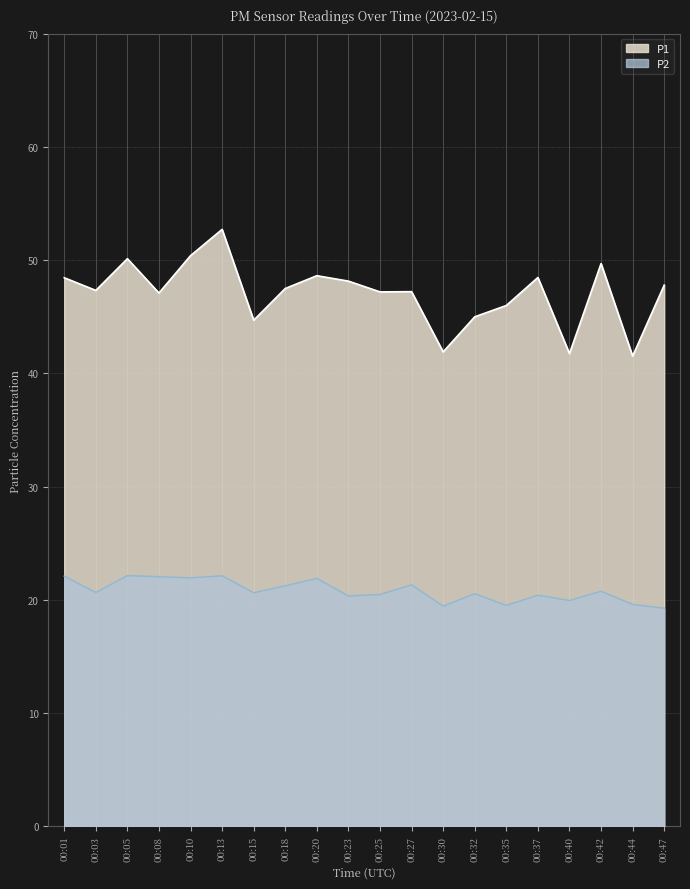

List the series in order of their peak value, lowest first.

P2, P1